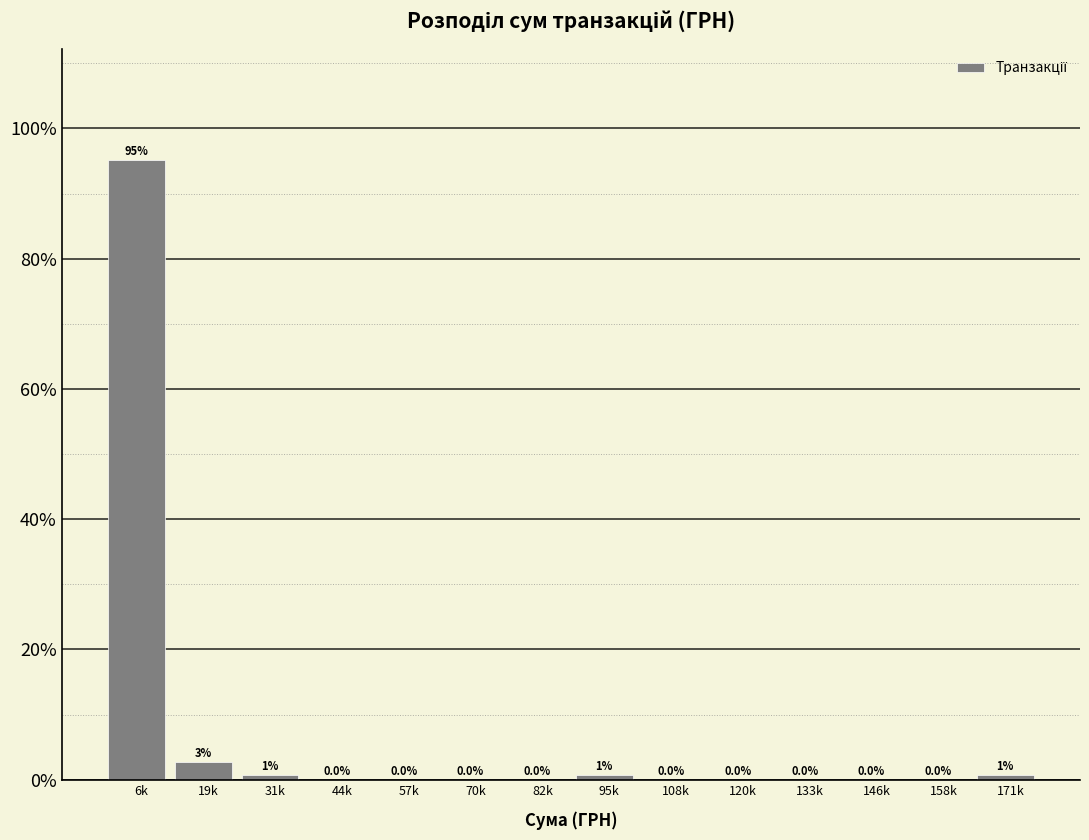

Reading left to right, list all the values displayed in this chart.

6k=95.1	19k=2.8	31k=0.7	44k=0.0	57k=0.0	70k=0.0	82k=0.0	95k=0.7	108k=0.0	120k=0.0	133k=0.0	146k=0.0	158k=0.0	171k=0.7